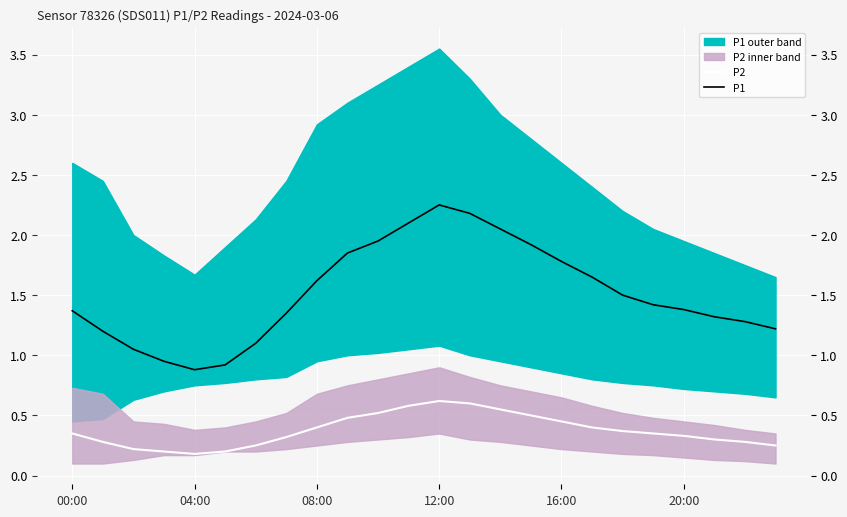

What is the difference between the maximum and minimum values in the P1 series?

1.4